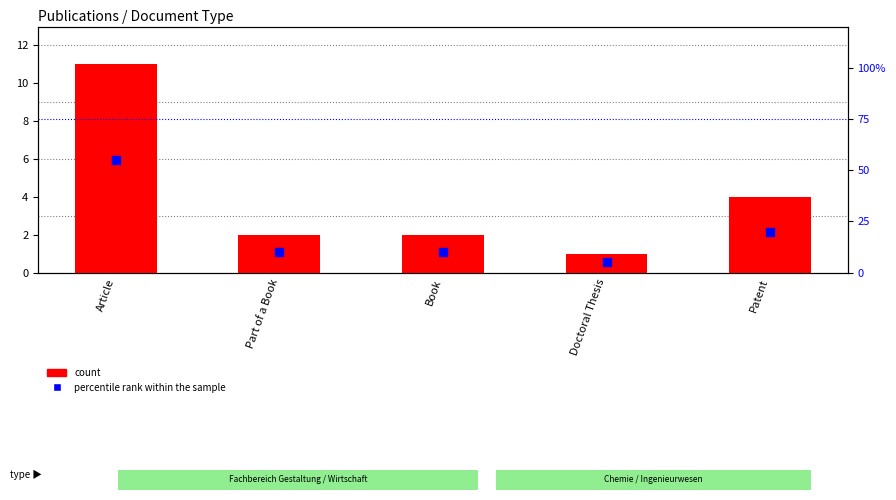

At how many categories does at least one series exceed 2?

5